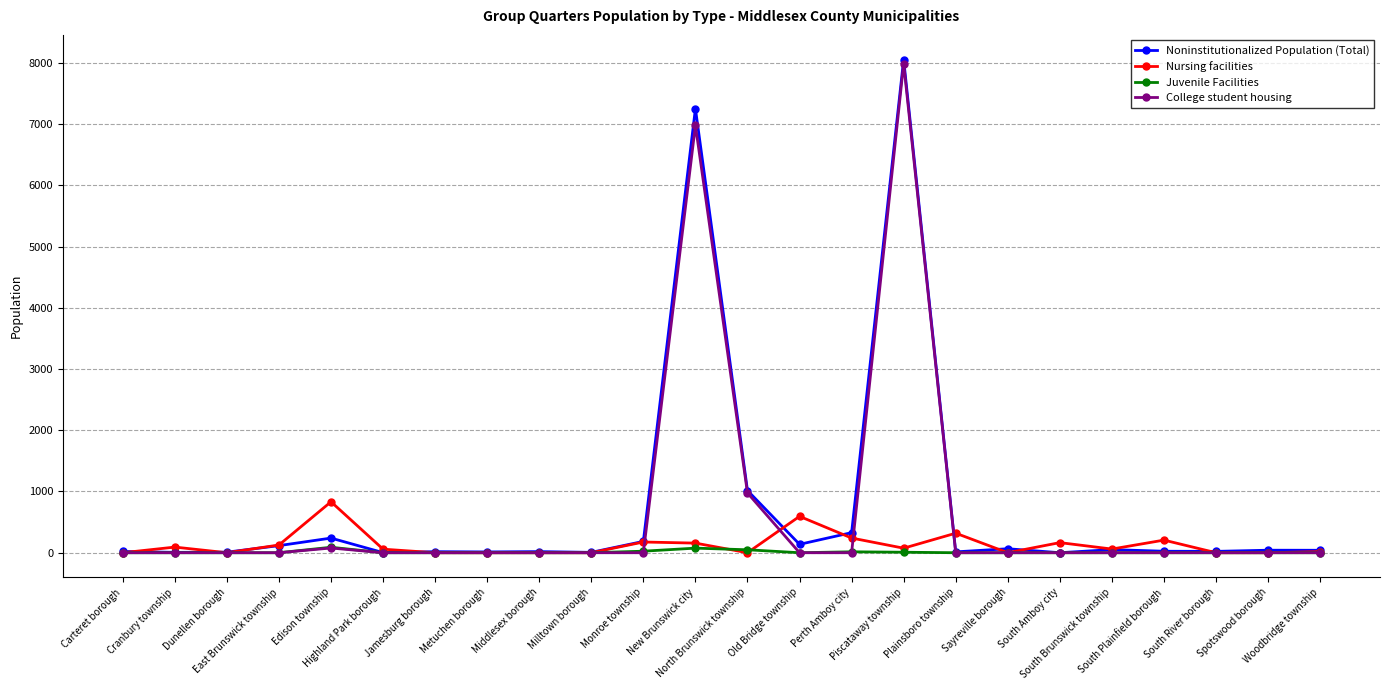

What is the maximum value for Noninstitutionalized Population (Total)?

8055